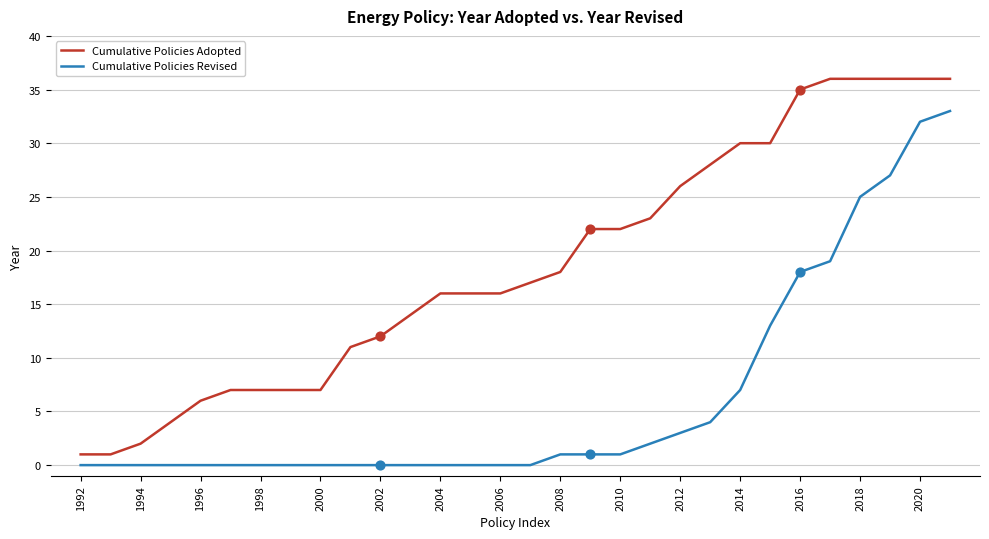

Which series has the largest total across all categories?

Cumulative Policies Adopted